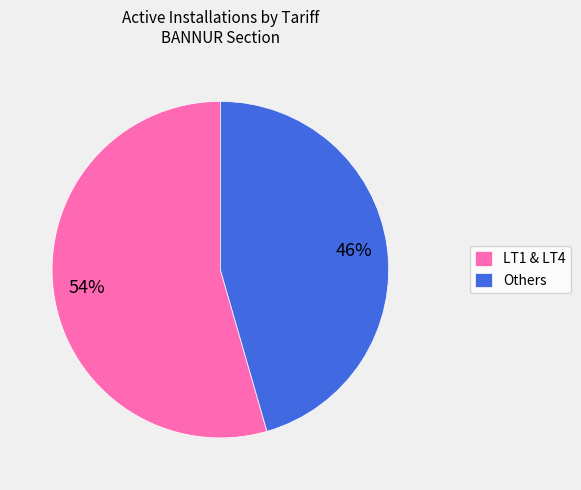

Which category has the smallest portion of the pie?

Others